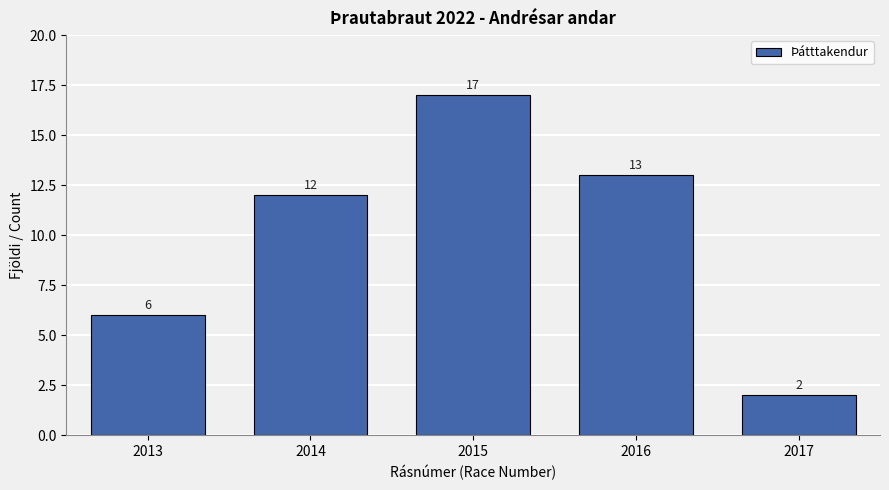

Reading left to right, what are all the values shown in this chart?

2013=6	2014=12	2015=17	2016=13	2017=2